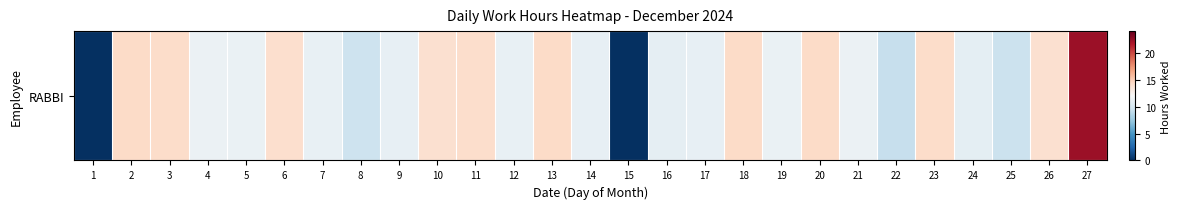

Which label corresponds to the largest value in the chart?

27